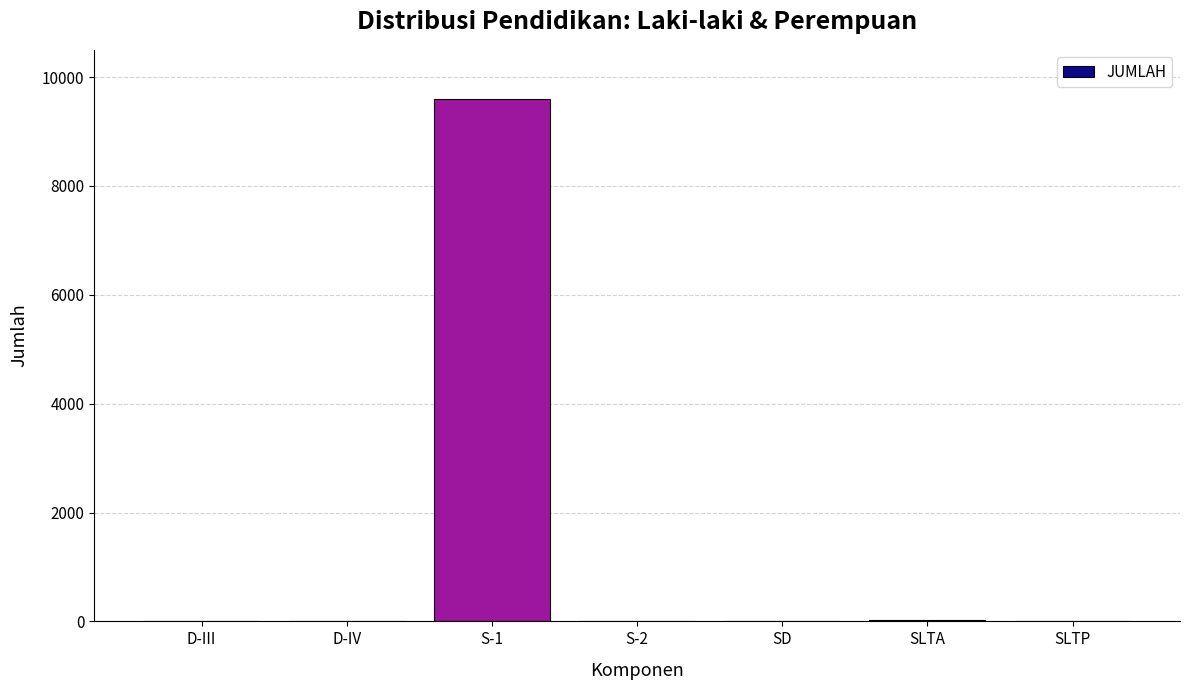

Which category has the highest value across all series?

S-1